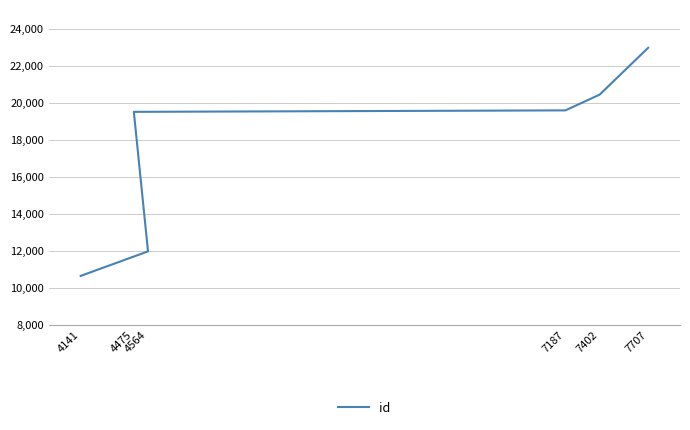

What value does the data have at 4141, to the nearest 100?

10700